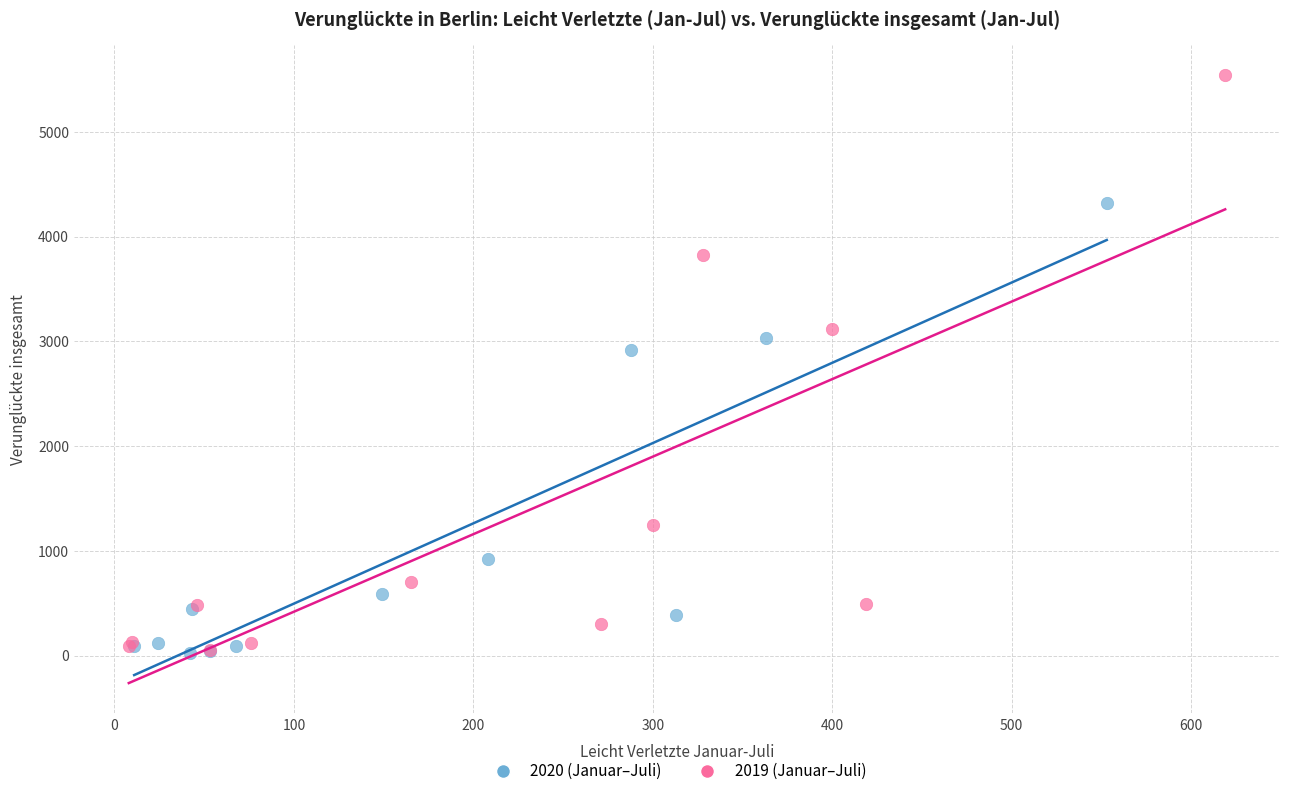

What are all the series names shown in the legend?

2020 (Januar–Juli), 2019 (Januar–Juli)